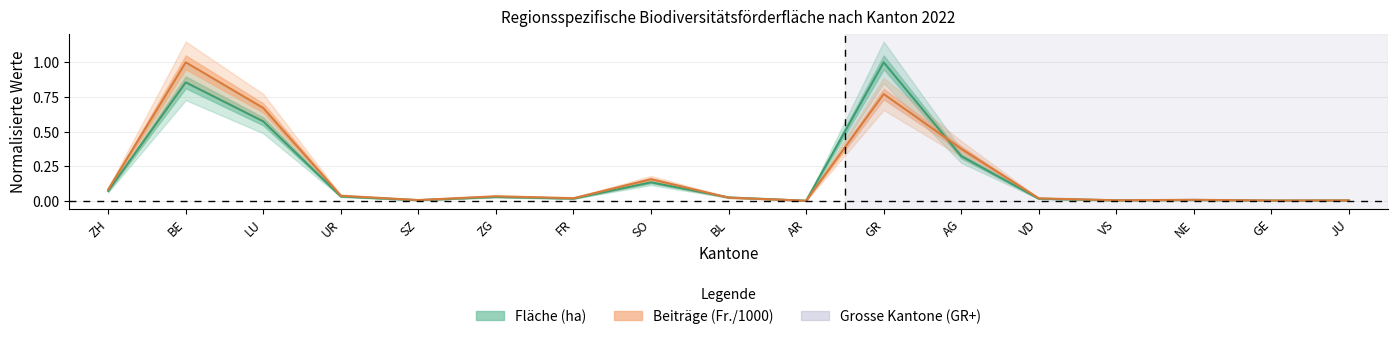

How many intersections are there between Fläche (ha) and Beiträge (Fr. /1000)?

2